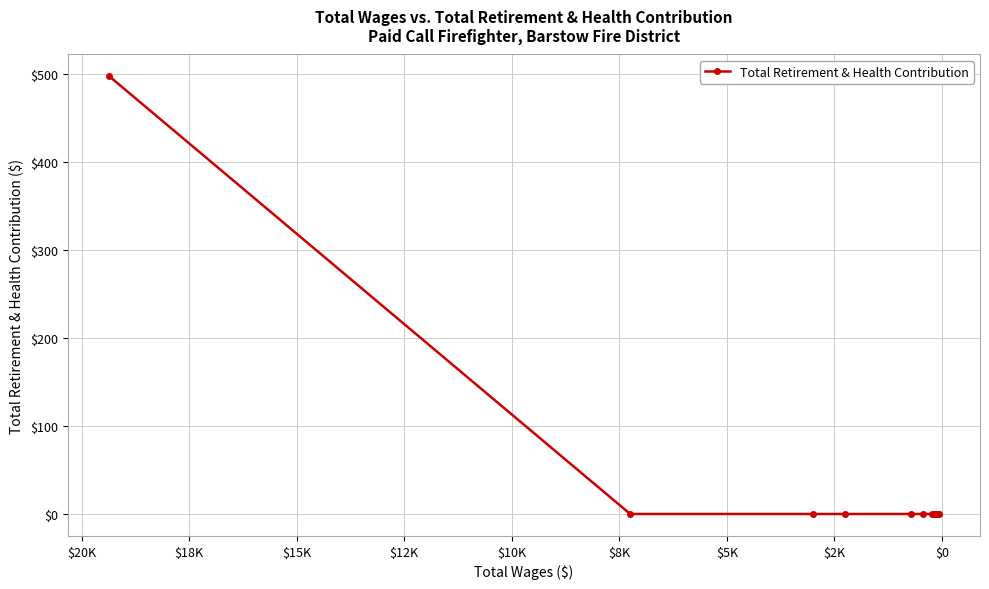

What position from the right is $2K?

12